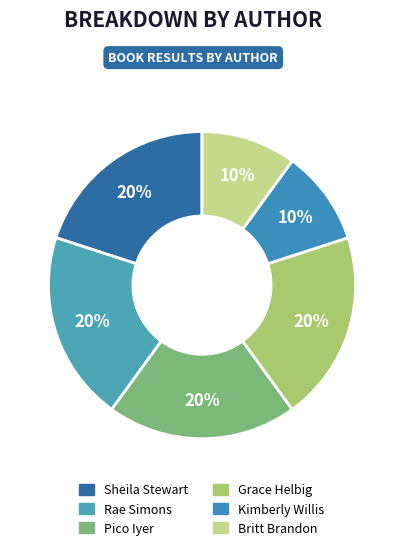

Approximately how many times larger is the value at Grace Helbig compared to Rae Simons?

1.0